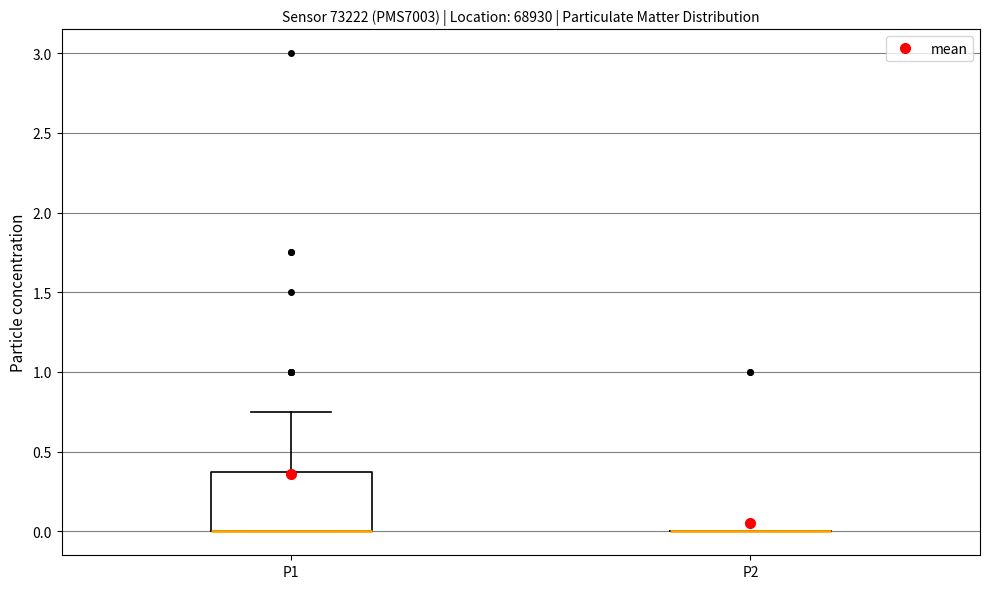

Reading left to right, read every box against the y-axis: the position of its median line, the range the box covers, and the ends of its whiskers. The values are not printed on the chart, so give them approximately, as read against the axis.

P1: median 0.00 (drawn on the box's lower edge), box 0.00 to 0.40, whiskers 0.00 to 0.75
P2: box collapsed to a line at 0.00, whiskers 0.00 to 0.00